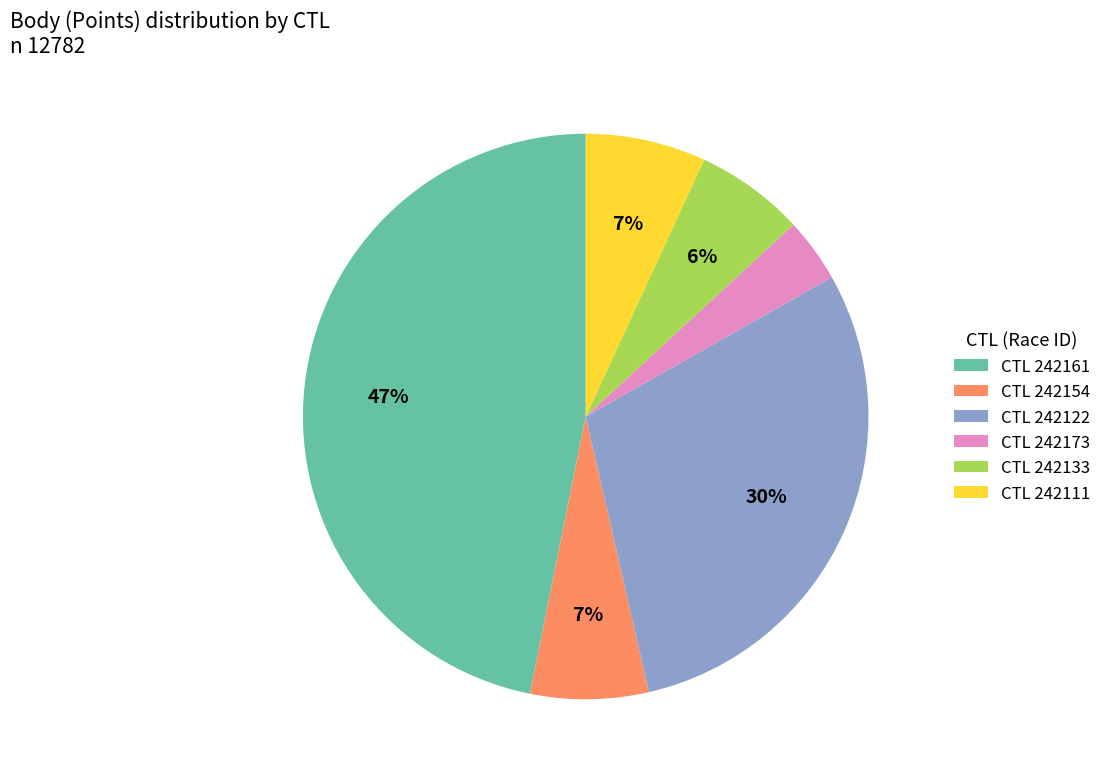

How many slices are in this pie chart?

6